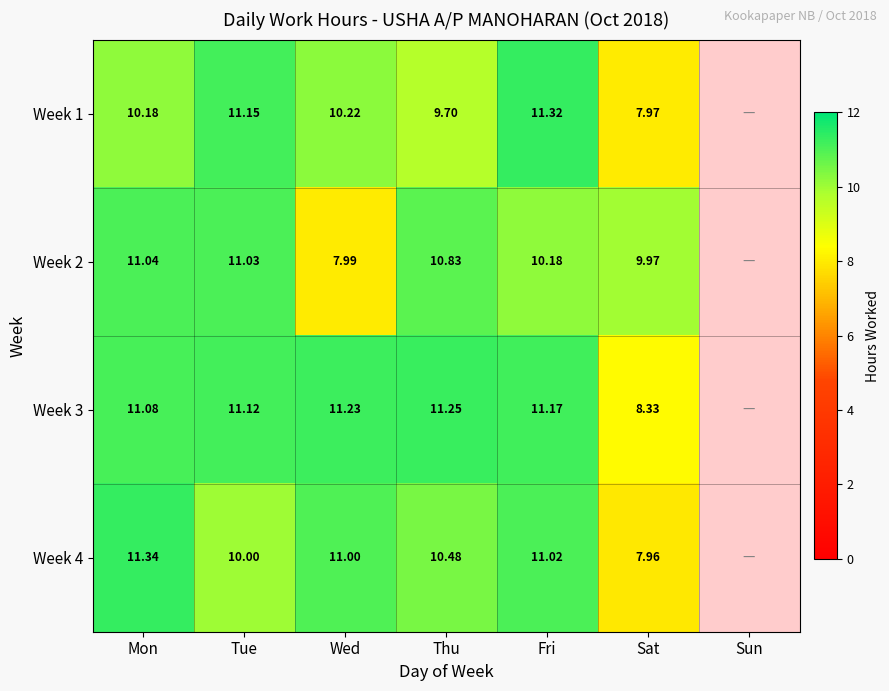

Is the value of Week 4 at Tue greater than the value of Week 1 at Thu?

Yes